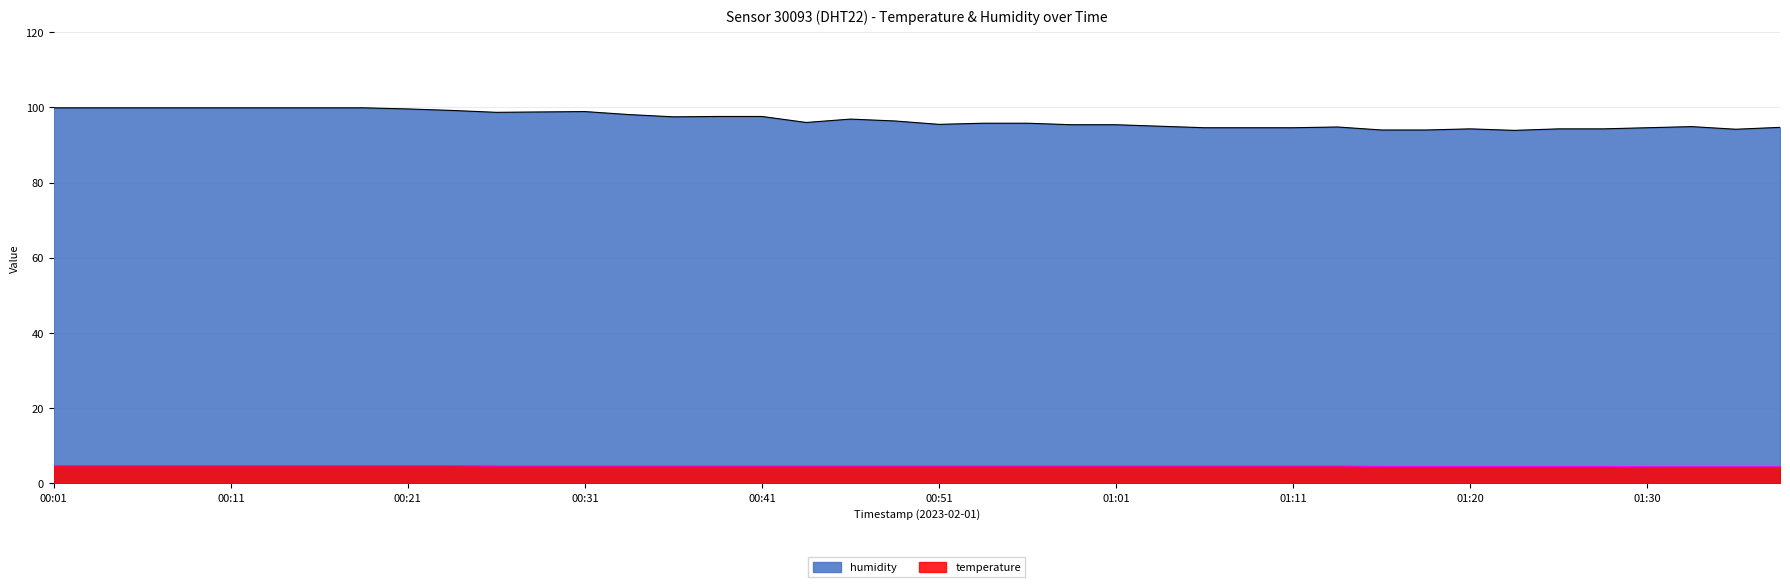

True or false: temperature has more than 2 points higher than both neighbors.

False